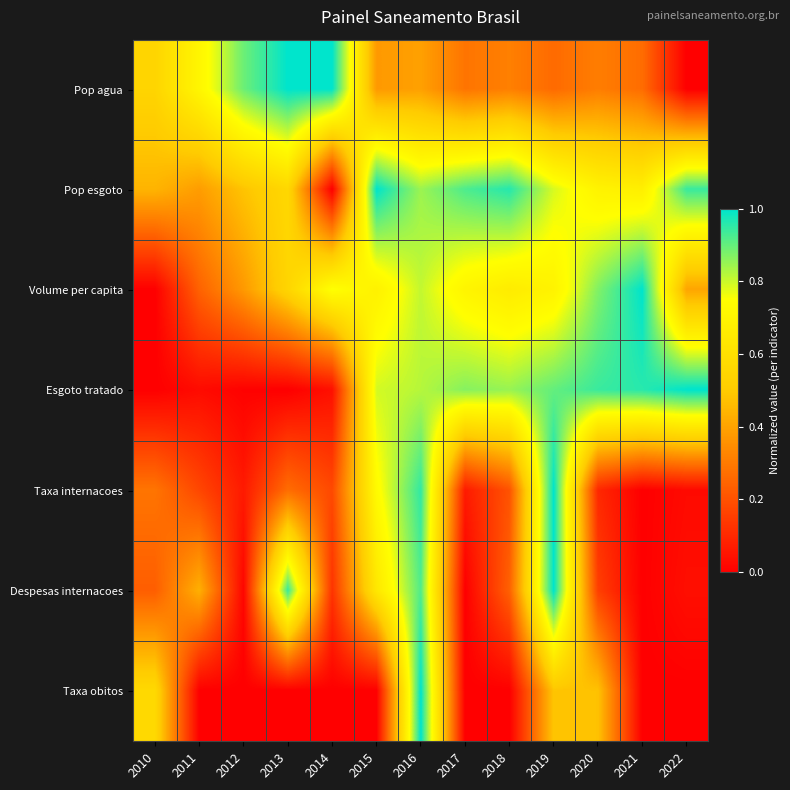

Reading left to right, what are all the values shown in this chart?

Pop agua: 2010=0.5	2011=0.7	2012=0.9	2013=1.0	2014=1.0	2015=0.4	2016=0.4	2017=0.3	2018=0.3	2019=0.3	2020=0.3	2021=0.3	2022=0.0
Pop esgoto: 2010=0.4	2011=0.4	2012=0.5	2013=0.6	2014=0.0	2015=1.0	2016=0.8	2017=0.9	2018=1.0	2019=0.8	2020=0.7	2021=0.7	2022=0.9
Volume per capita: 2010=0.0	2011=0.2	2012=0.4	2013=0.5	2014=0.8	2015=0.7	2016=0.8	2017=0.7	2018=0.7	2019=0.7	2020=0.9	2021=1.0	2022=0.4
Esgoto tratado: 2010=0.0	2011=0.0	2012=0.0	2013=0.0	2014=0.0	2015=0.8	2016=0.8	2017=0.9	2018=0.8	2019=0.9	2020=0.9	2021=1.0	2022=1.0
Taxa internacoes: 2010=0.3	2011=0.2	2012=0.1	2013=0.3	2014=0.2	2015=0.7	2016=1.0	2017=0.1	2018=0.2	2019=1.0	2020=0.1	2021=0.0	2022=0.0
Despesas internacoes: 2010=0.2	2011=0.4	2012=0.0	2013=0.9	2014=0.1	2015=0.6	2016=0.9	2017=0.0	2018=0.2	2019=1.0	2020=0.2	2021=0.0	2022=0.0
Taxa obitos: 2010=0.6	2011=0.0	2012=0.0	2013=0.0	2014=0.0	2015=0.0	2016=1.0	2017=0.0	2018=0.0	2019=0.5	2020=0.5	2021=0.0	2022=0.0